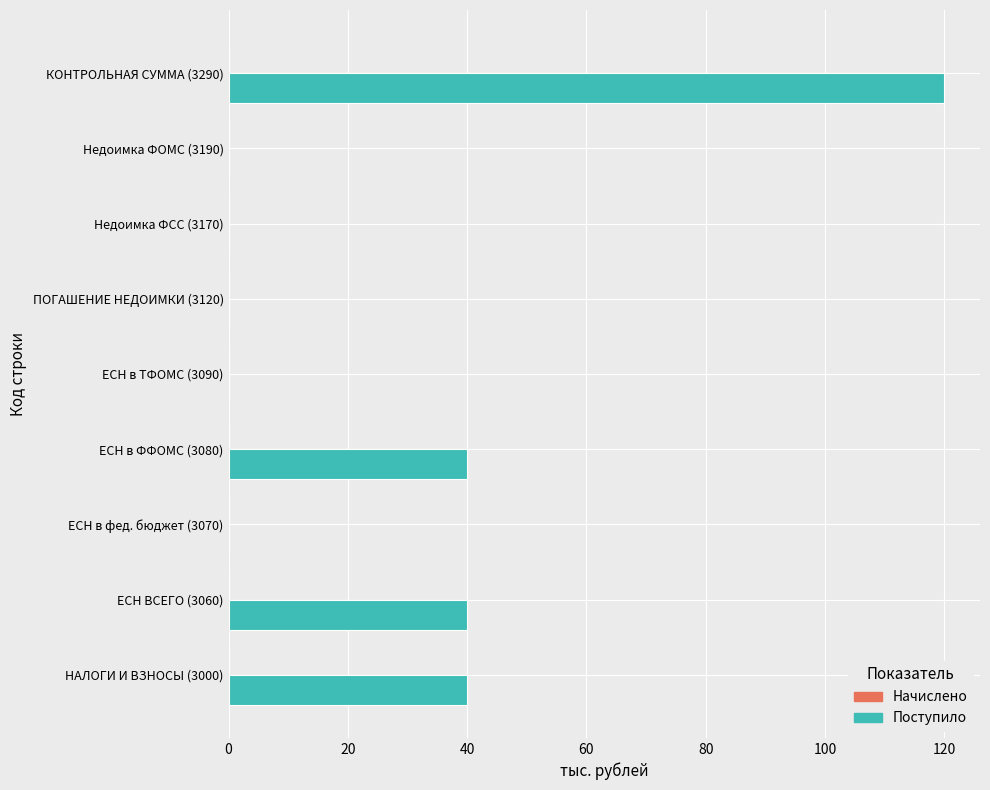

What is the sum of the values at ЕСН в ФФОМС (3080) and Недоимка ФСС (3170)?

40